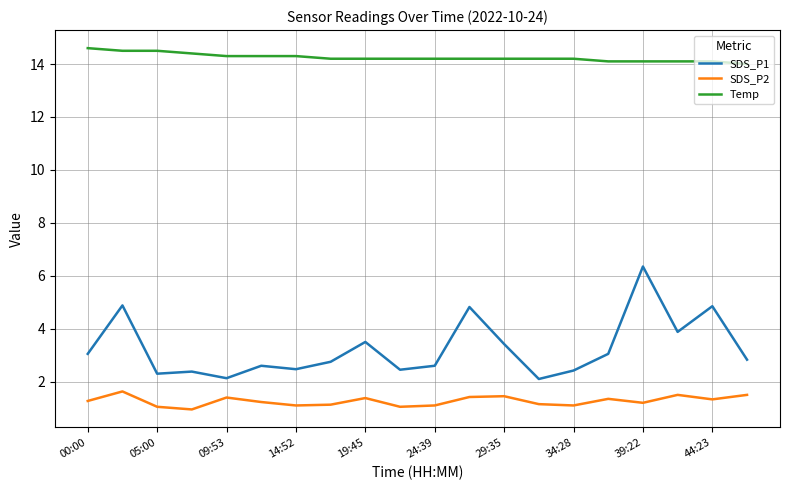

What is the maximum value for Temp?

14.6